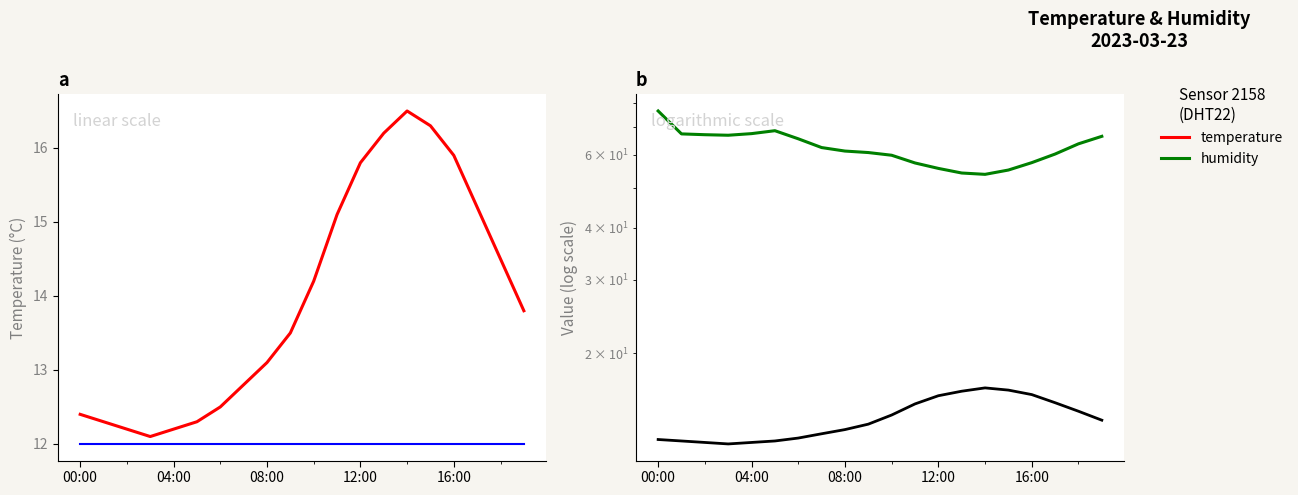

Between 11 and 13, which series saw the biggest shift?

humidity